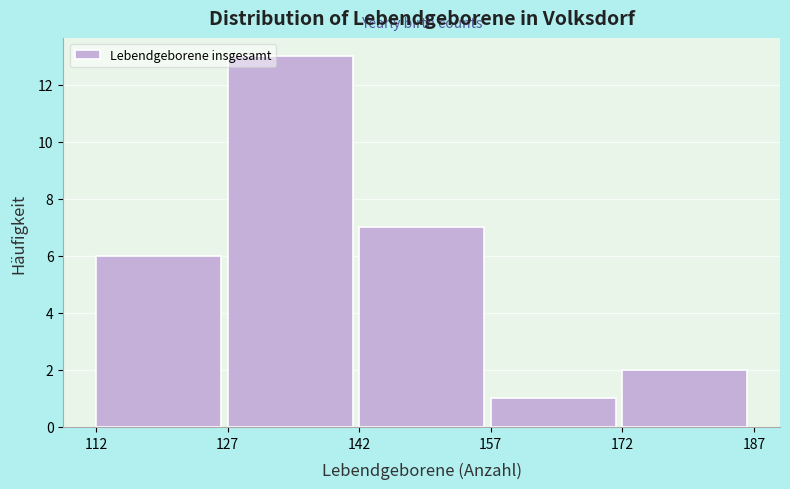

Reading left to right, list every bar in this chart as the range it spans on the x-axis followed by its height. The values are not printed on the chart, so give them approximately, as read against the axis.

112 to 127: 6
127 to 142: 13
142 to 157: 7
157 to 172: 1
172 to 187: 2